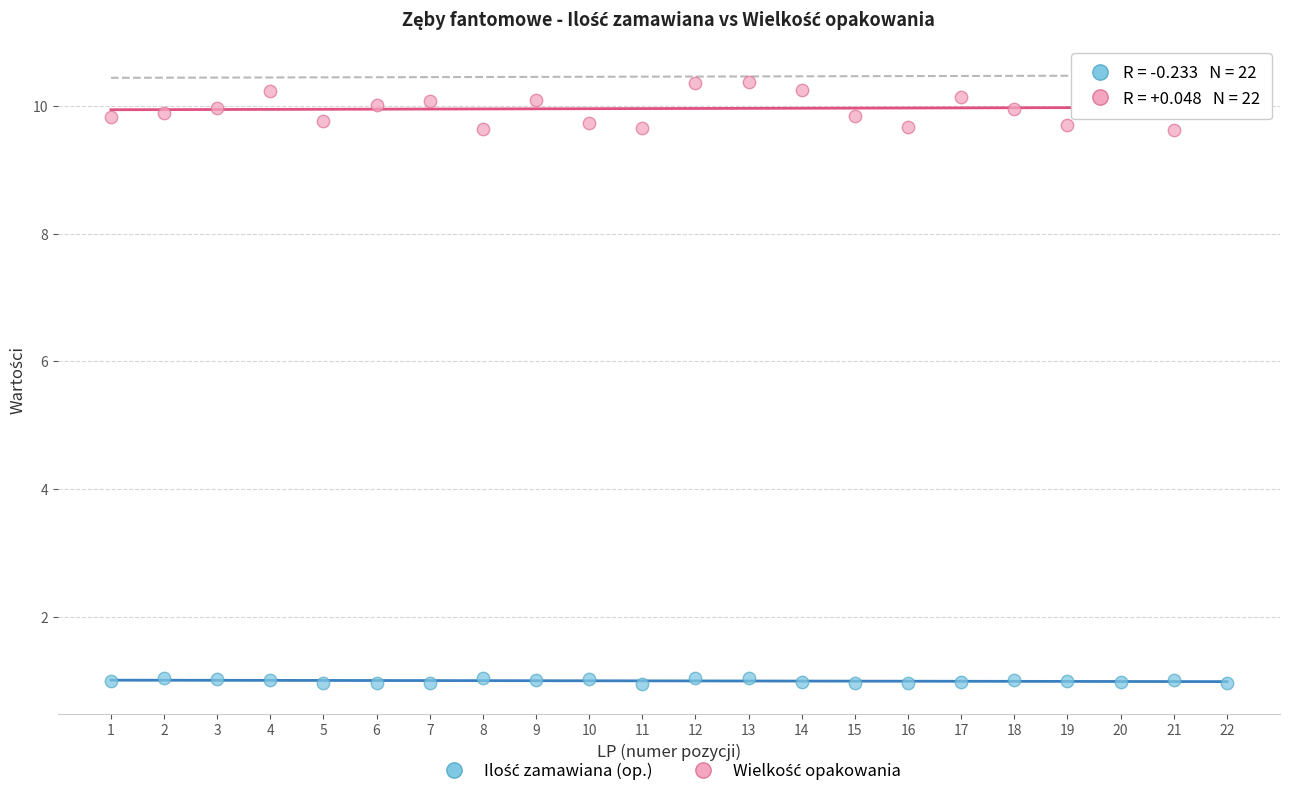

Across all data points, what is the range of X values (max minus min)?

21.0